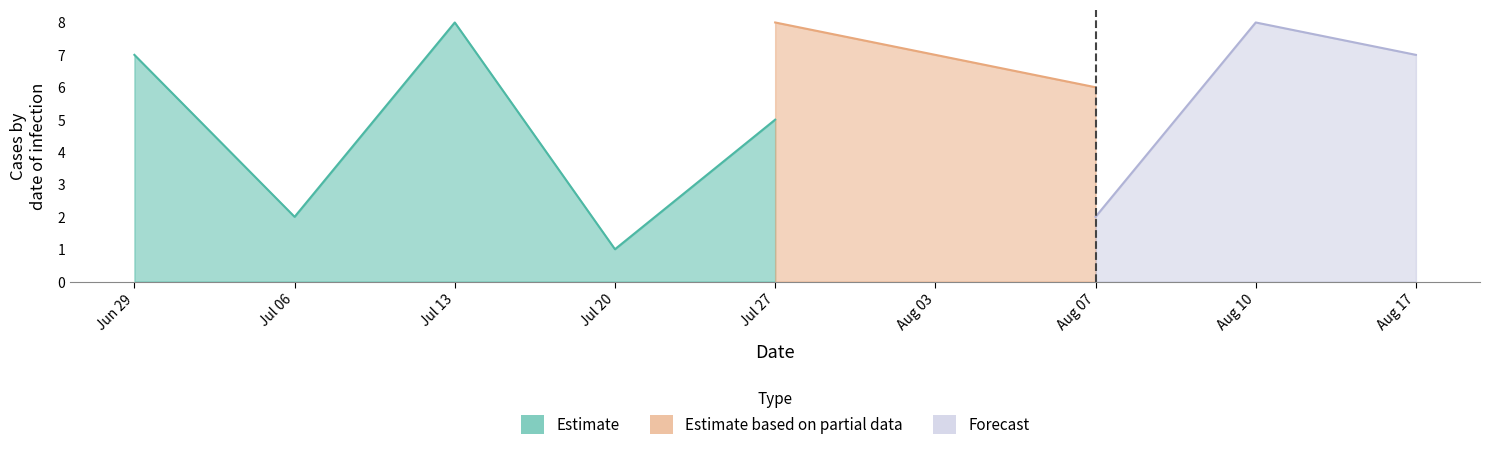

How many lines are shown in the chart?

3